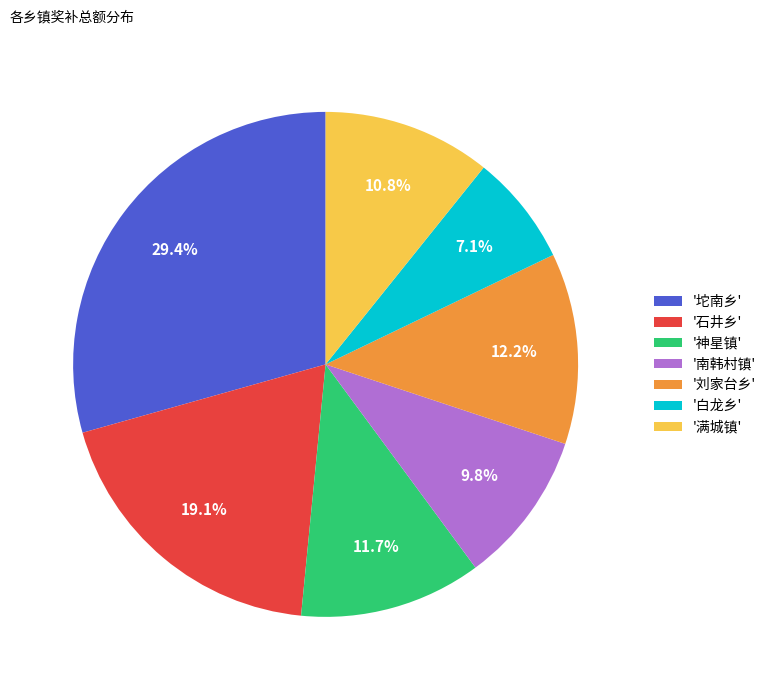

Between '坨南乡' and '刘家台乡', which is larger?

'坨南乡'